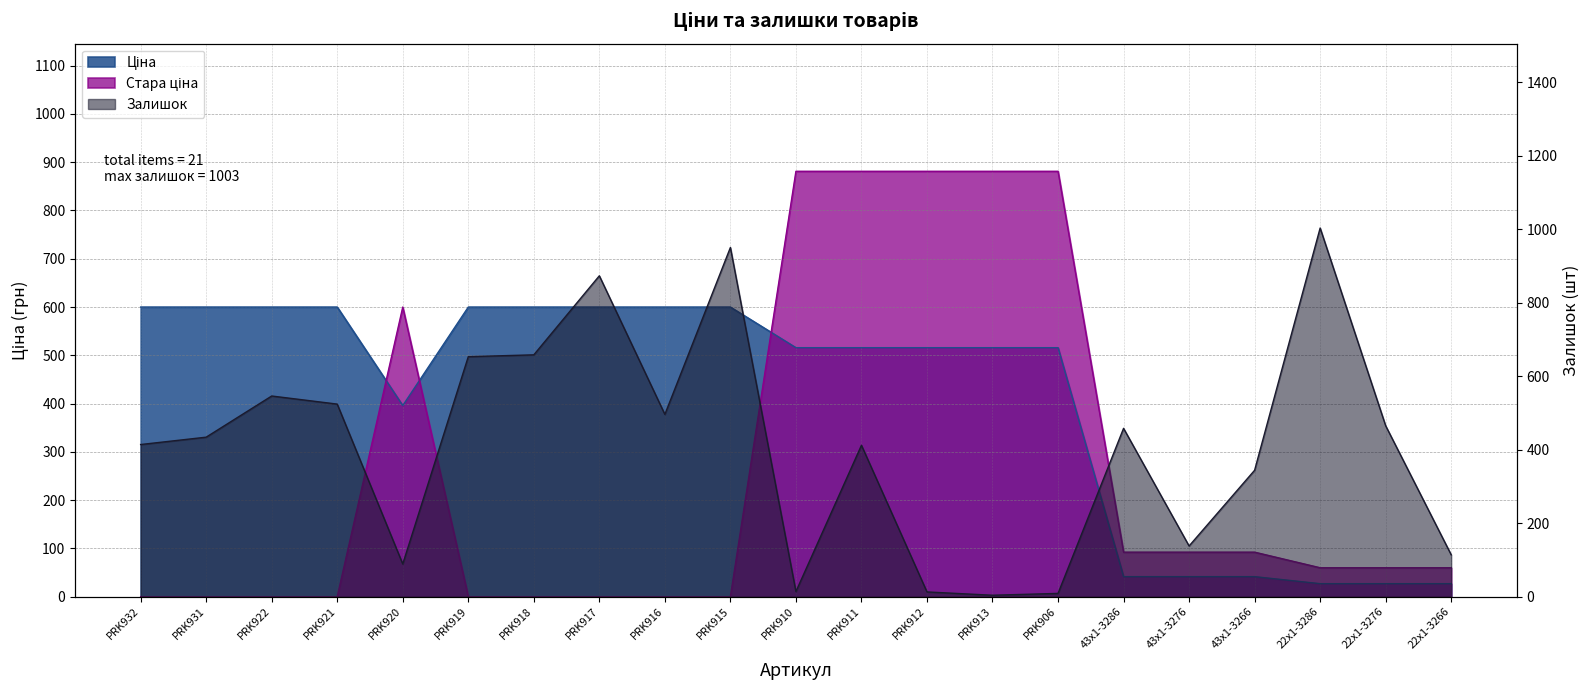

How many lines are shown in the chart?

3